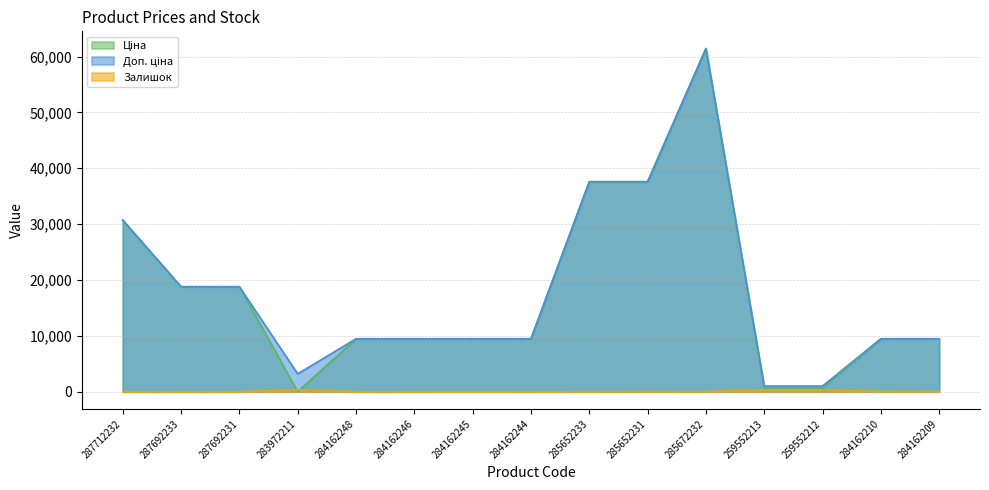

Rank the categories by Залишок value from highest to lowest.

283972211, 259552212, 259552213, 284162210, 284162209, 285652231, 285672232, 285652233, 284162245, 284162244, 287712232, 287692233, 287692231, 284162248, 284162246